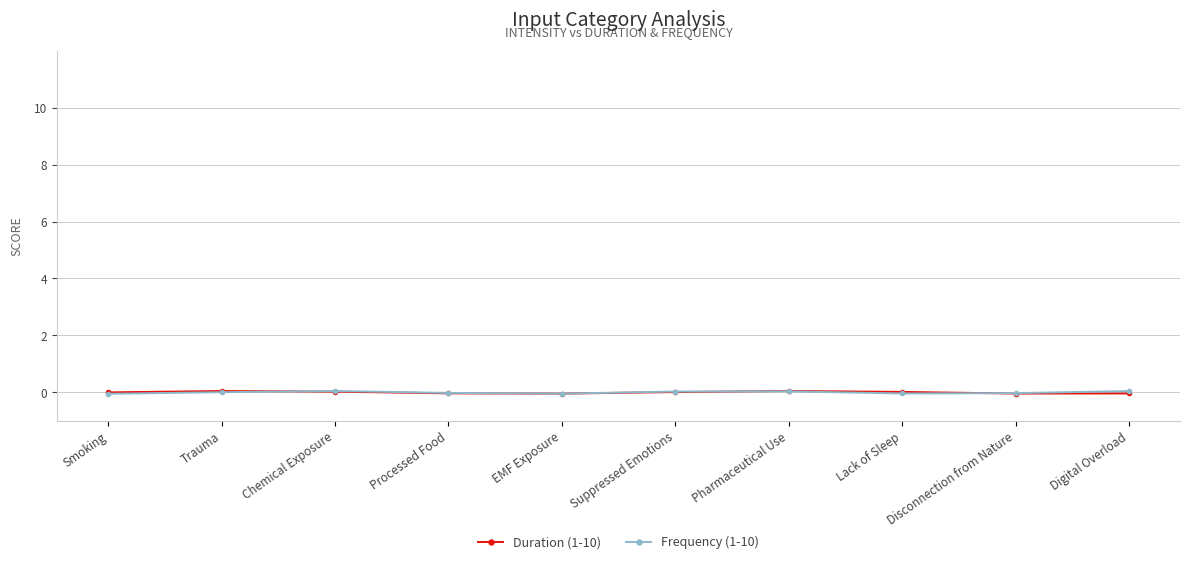

Rank the series by their average value, from lowest to highest.

Frequency (1-10), Duration (1-10)